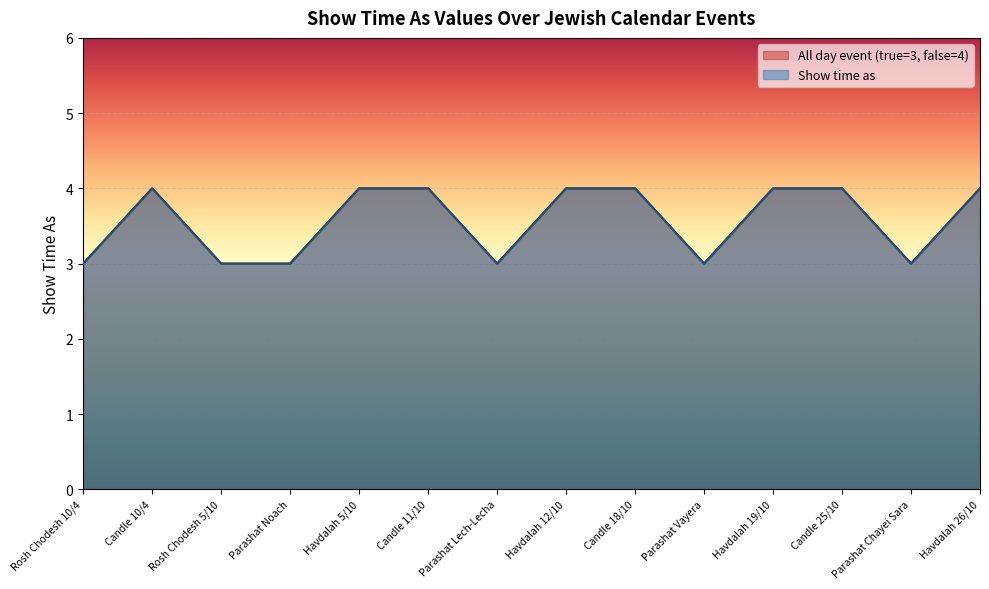

List the labels in order of All day event (true=3, false=4) value, largest first.

Candle 10/4, Havdalah 5/10, Candle 11/10, Havdalah 12/10, Candle 18/10, Havdalah 19/10, Candle 25/10, Havdalah 26/10, Rosh Chodesh 10/4, Rosh Chodesh 5/10, Parashat Noach, Parashat Lech-Lecha, Parashat Vayera, Parashat Chayei Sara